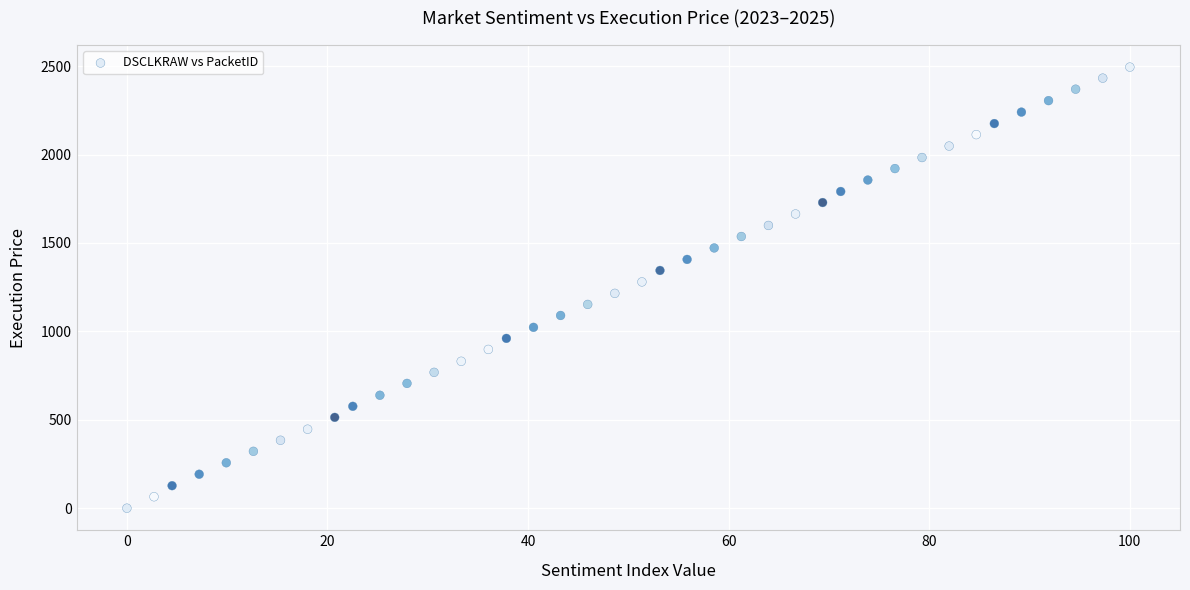

What is the range of X values (max minus min)?

100.0